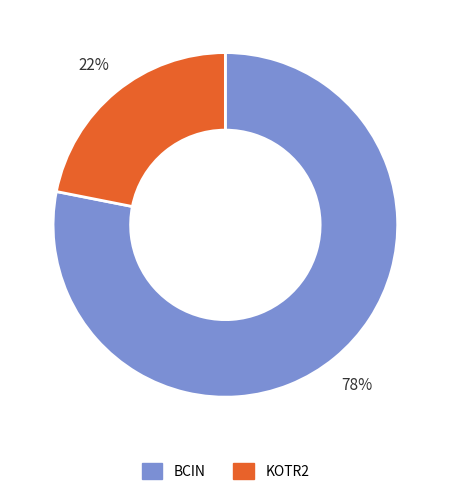

True or false: BCIN accounts for 78% of the total.

True